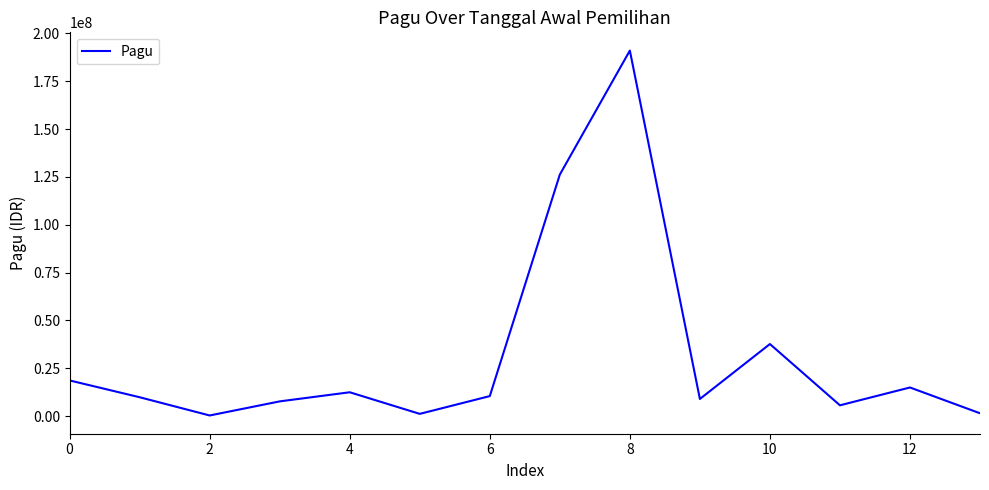

What is the difference between the maximum and minimum values?

190625000